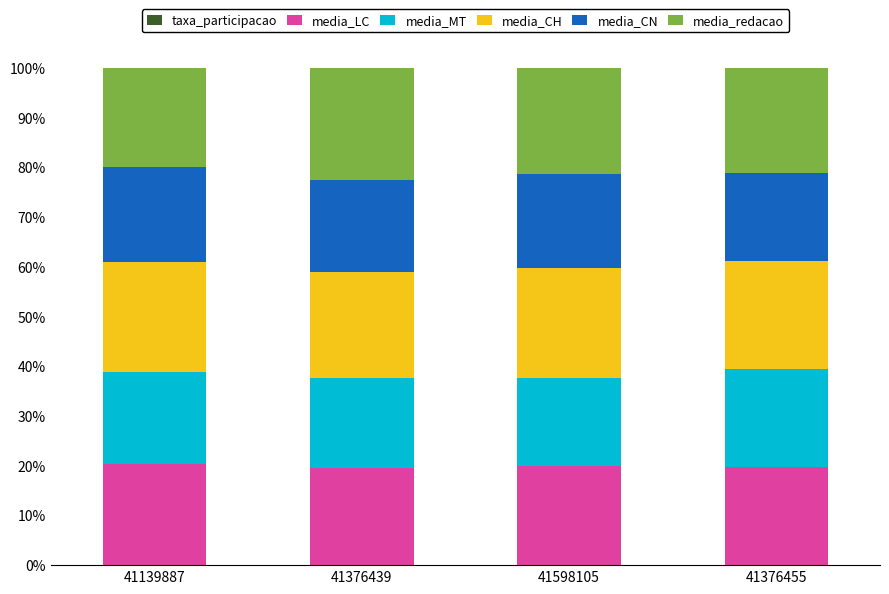

Rank the series by their maximum value, from lowest to highest.

taxa_participacao, media_CN, media_MT, media_LC, media_CH, media_redacao